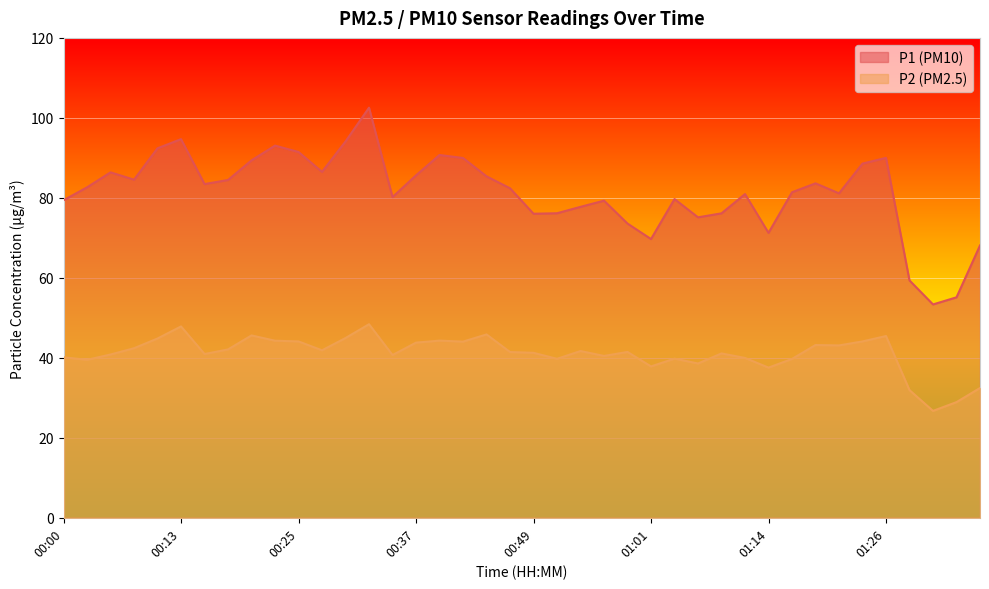

How many interior local peaks does the P2 series have?

11